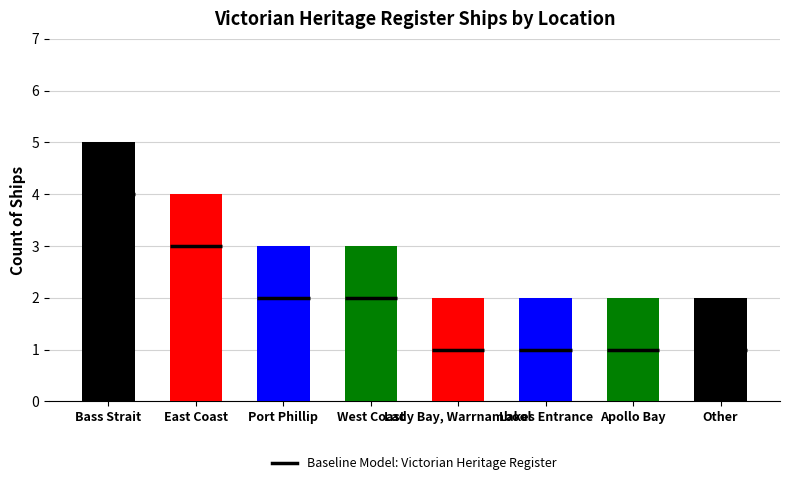

True or false: the data shows 2 at West Coast.

False